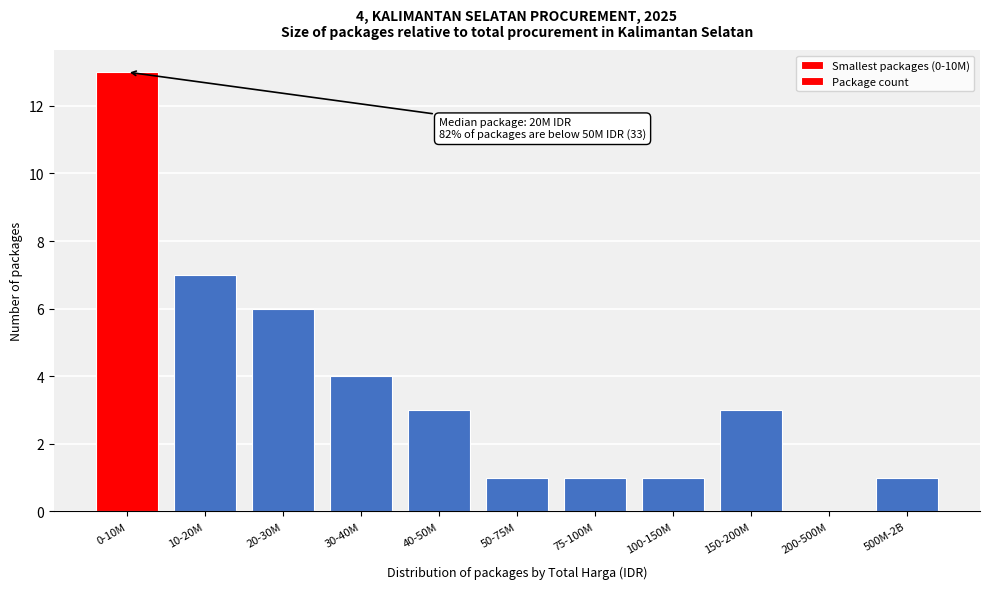

What is the sum of all values?

40